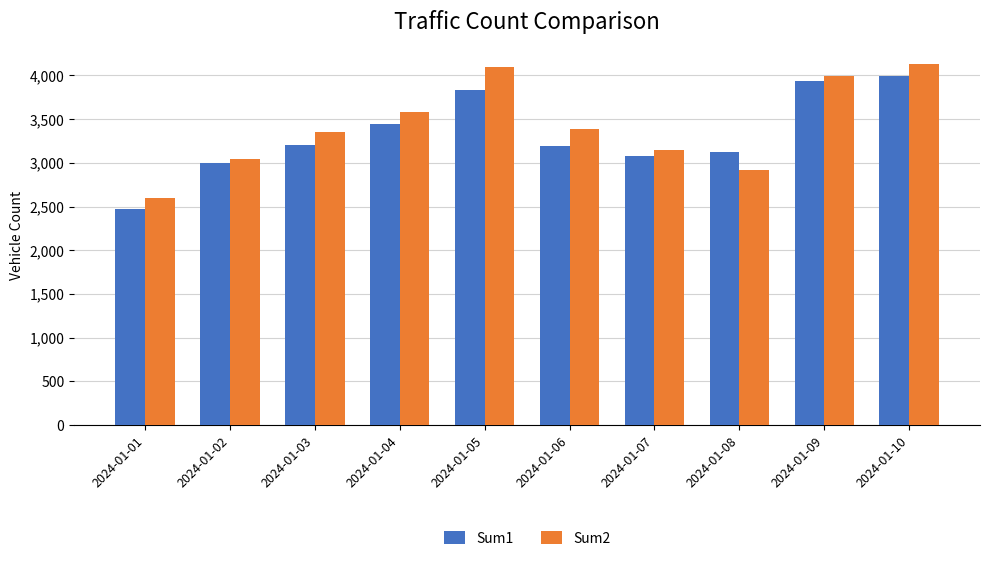

Is the value of Sum1 at 2024-01-06 greater than the value of Sum2 at 2024-01-04?

No